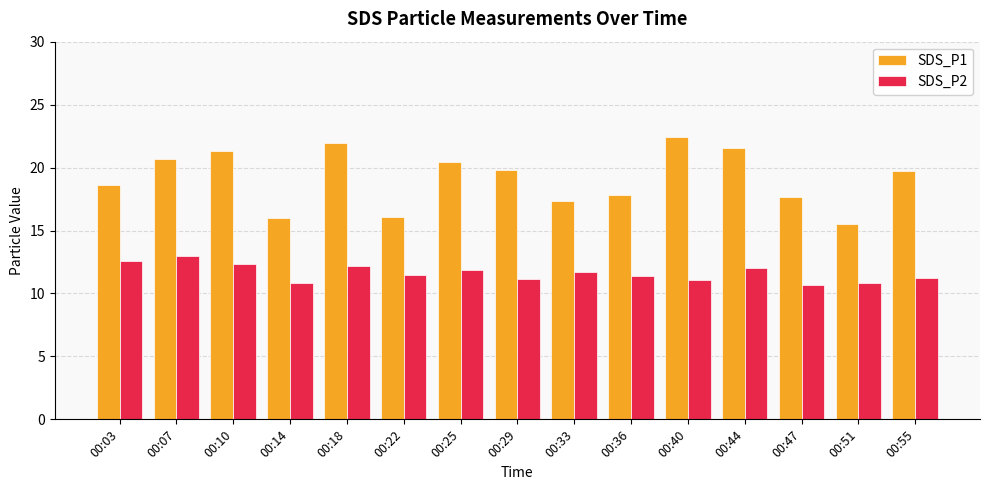

What is the sum of all SDS_P1 values?

287.1